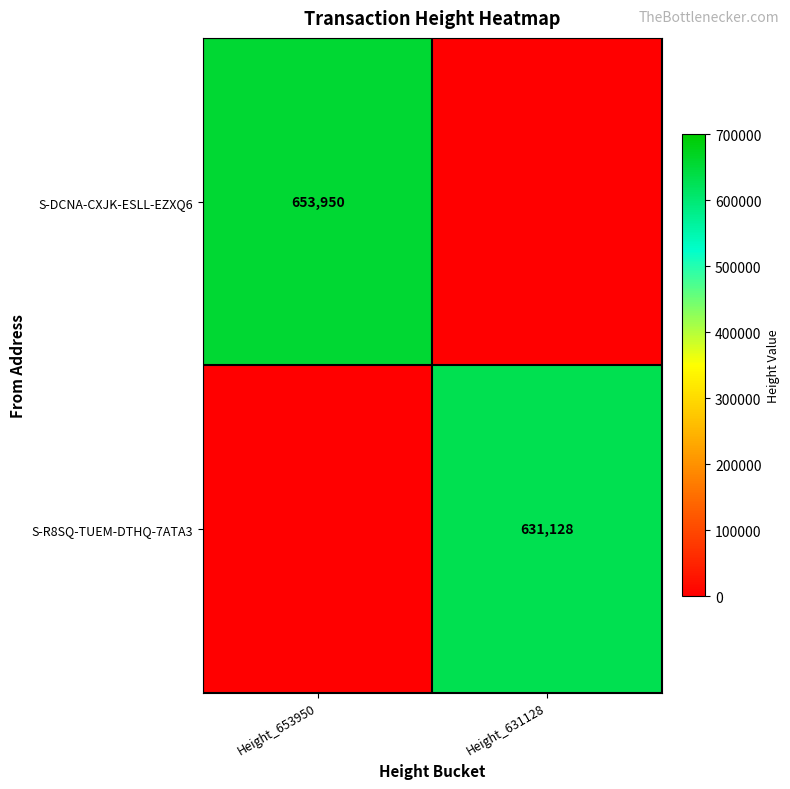

Is it true that S-R8SQ-TUEM-DTHQ-7ATA3 equals 174300 at Height_631128?

False